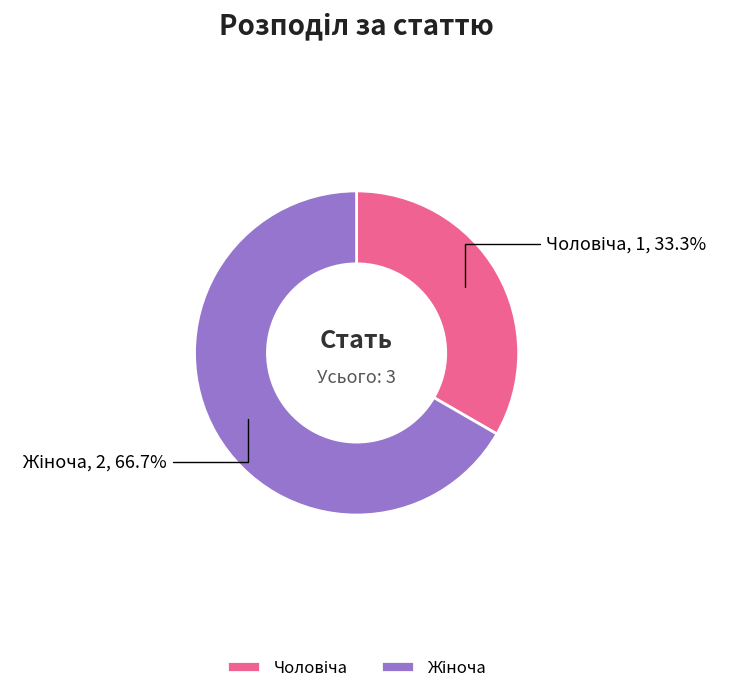

Is there any slice that represents more than half of the pie?

Yes